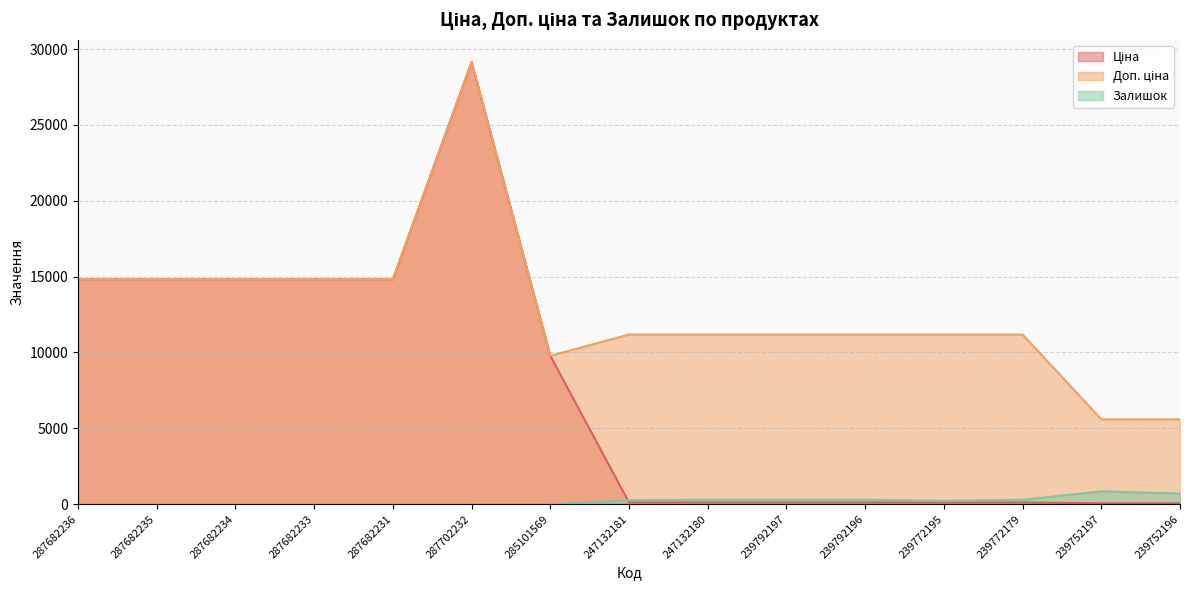

Which series has the widest spread of values?

Ціна